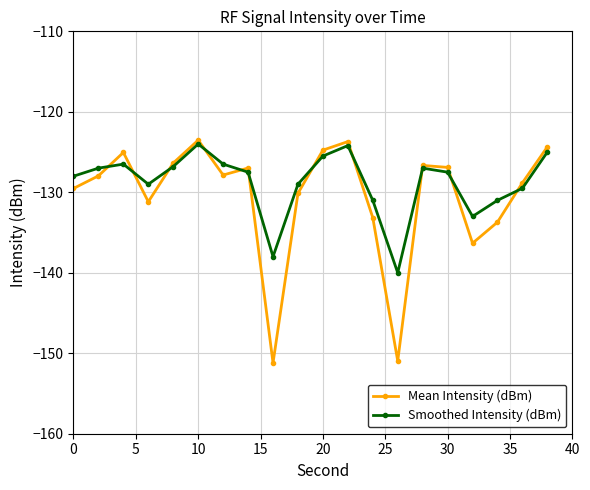

True or false: Mean Intensity (dBm) has more than 1 interior local peaks.

True